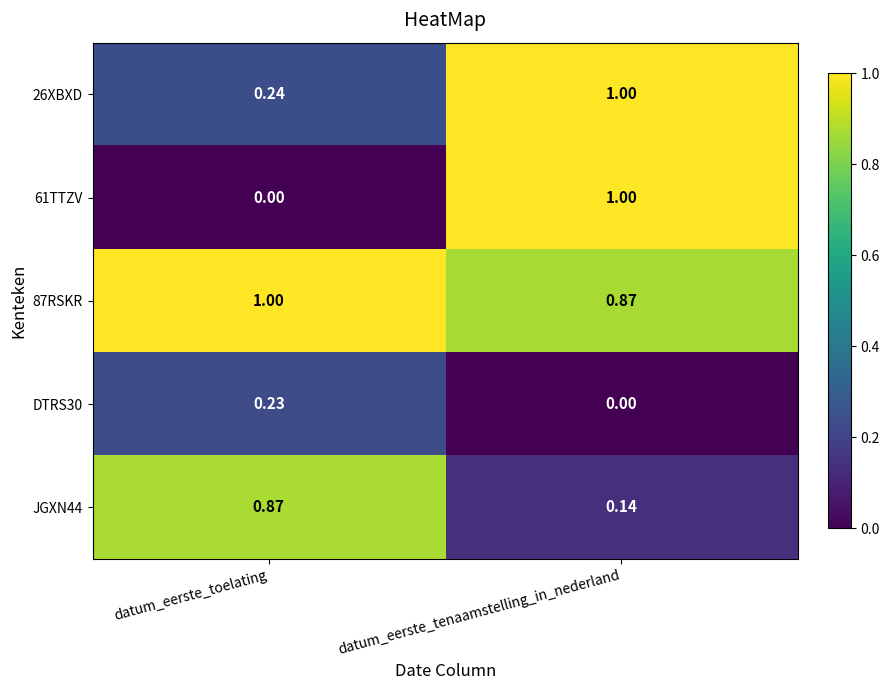

How many series are shown in this chart?

5